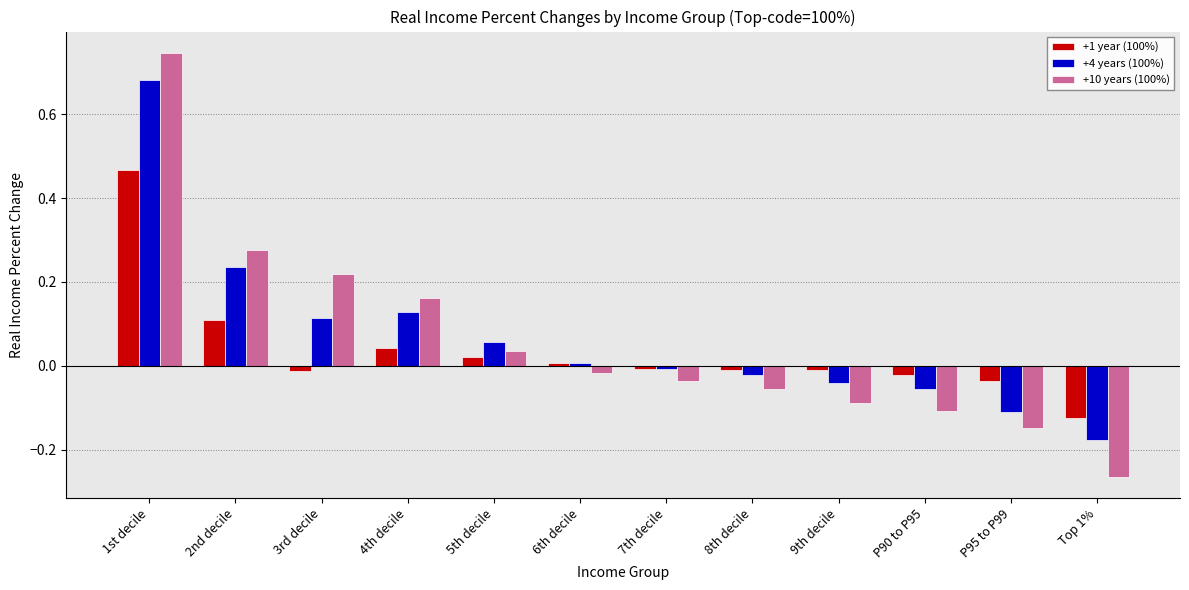

Which series changed the most between 3rd decile and 9th decile?

+10 years (100%)